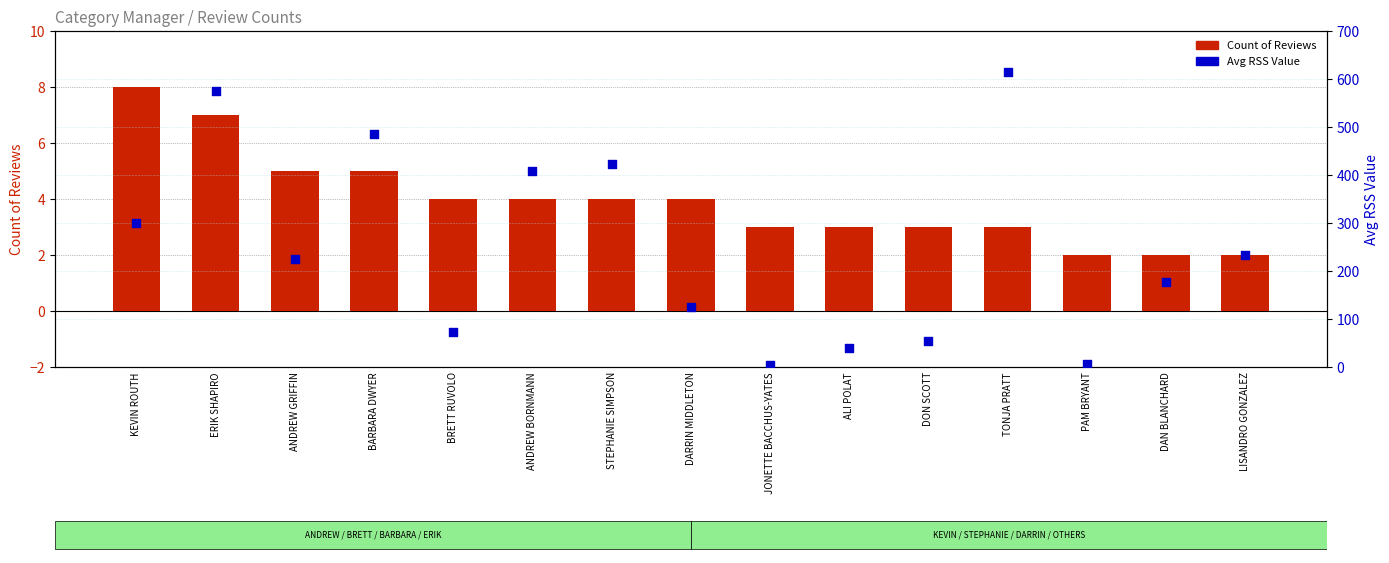

What are all the series names shown in the legend?

Count of Reviews, Avg RSS